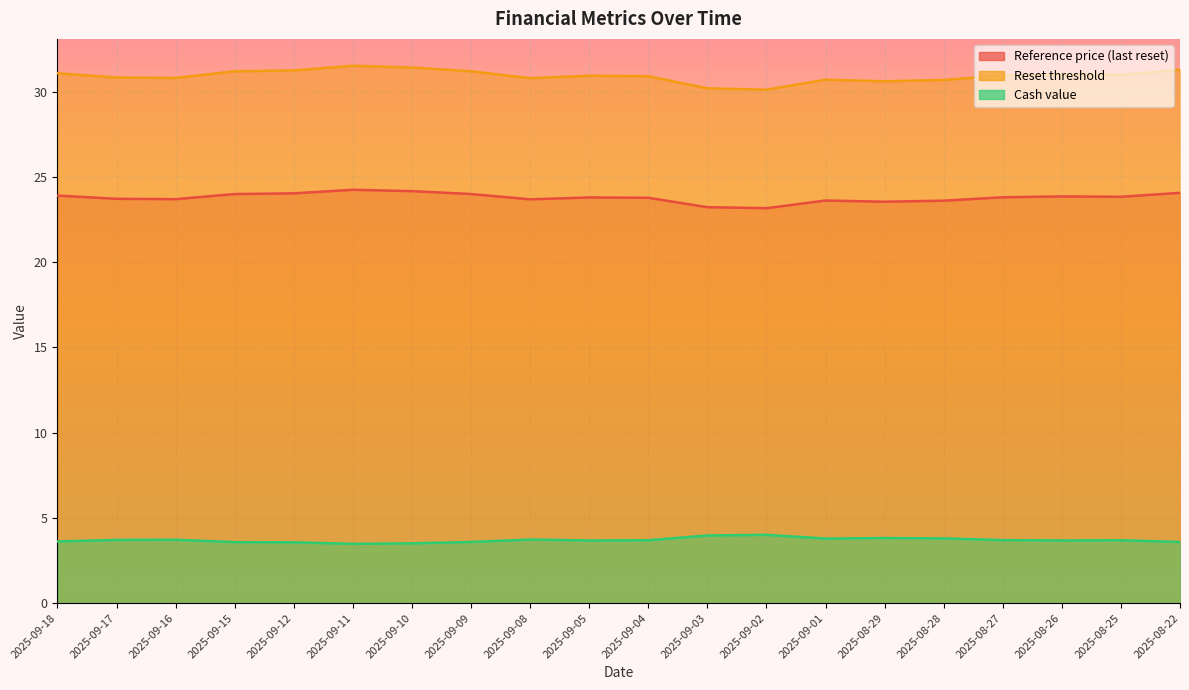

What is the approximate value of Reference price (last reset) at 2025-09-03?

23.2